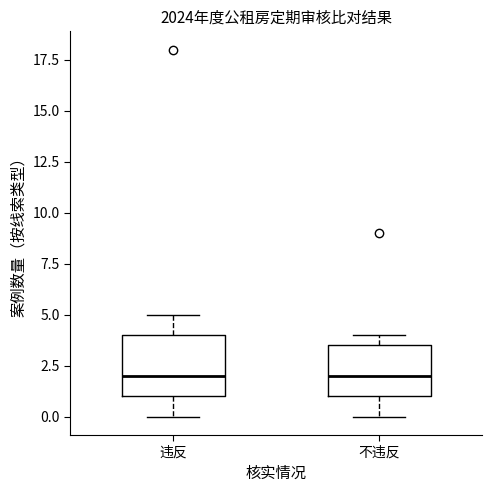

Reading left to right, transcribe this box plot: for each box, give where its median line is, the range the box spans, and where its two whiskers end, as read against the y-axis. The values are not printed on the chart, so give them approximately, as read against the axis.

违反: median 2.0, box 1.0 to 4.0, whiskers 0.0 to 5.0
不违反: median 2.0, box 1.0 to 3.5, whiskers 0.0 to 4.0